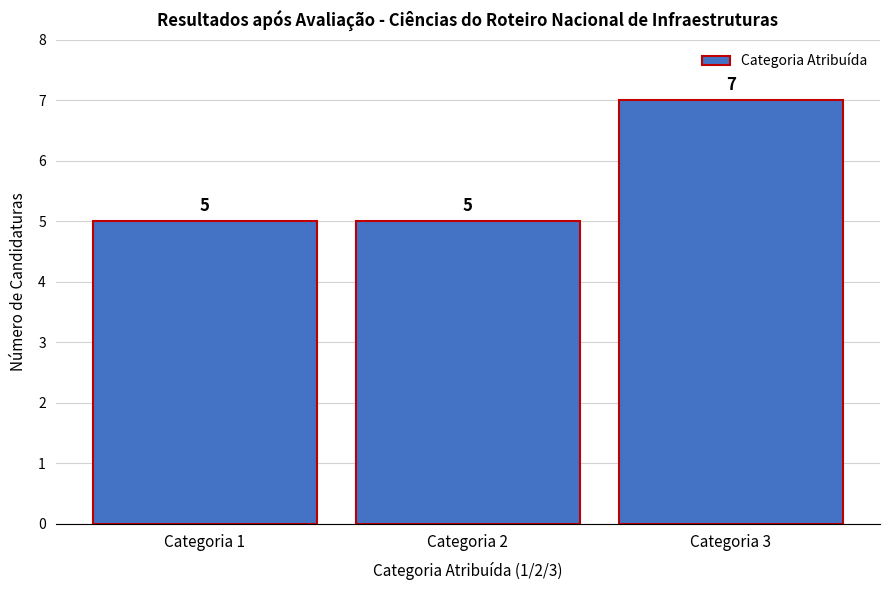

Reading left to right, transcribe all the data shown in this chart.

Categoria 1=5	Categoria 2=5	Categoria 3=7